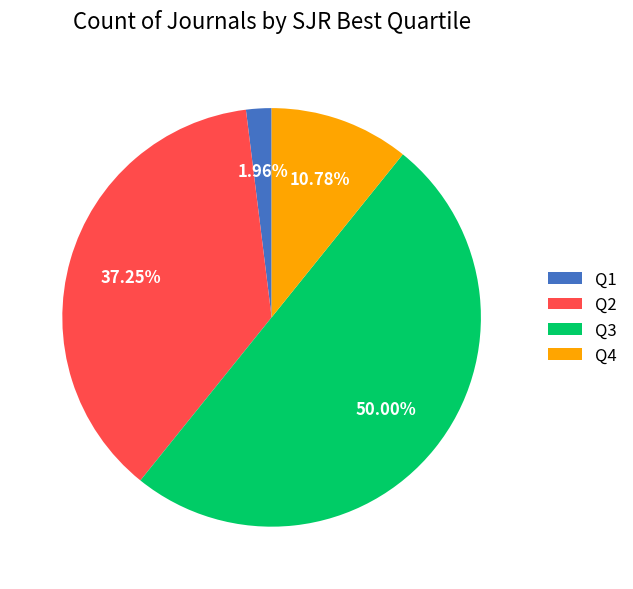

How many segments does this pie chart have?

4